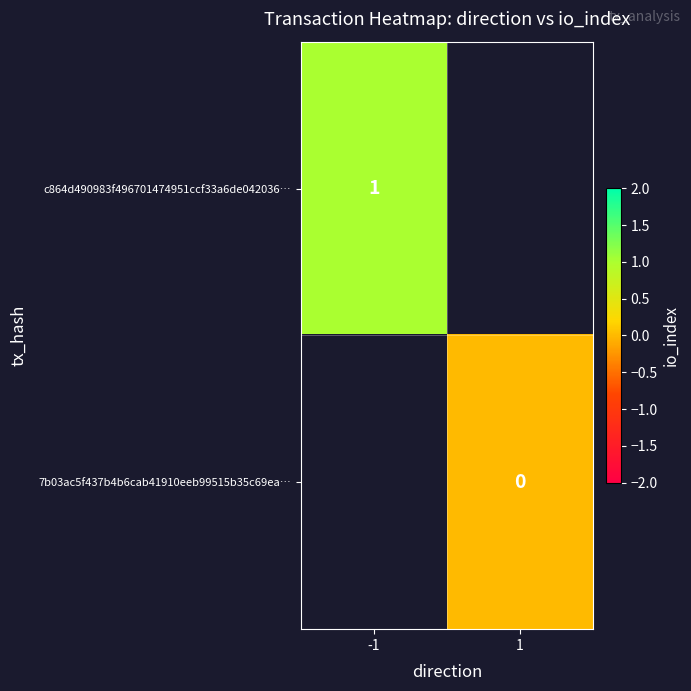

The value of c864d490983f496701474951ccf33a6de042036… at -1 is 1.7. True or false?

False